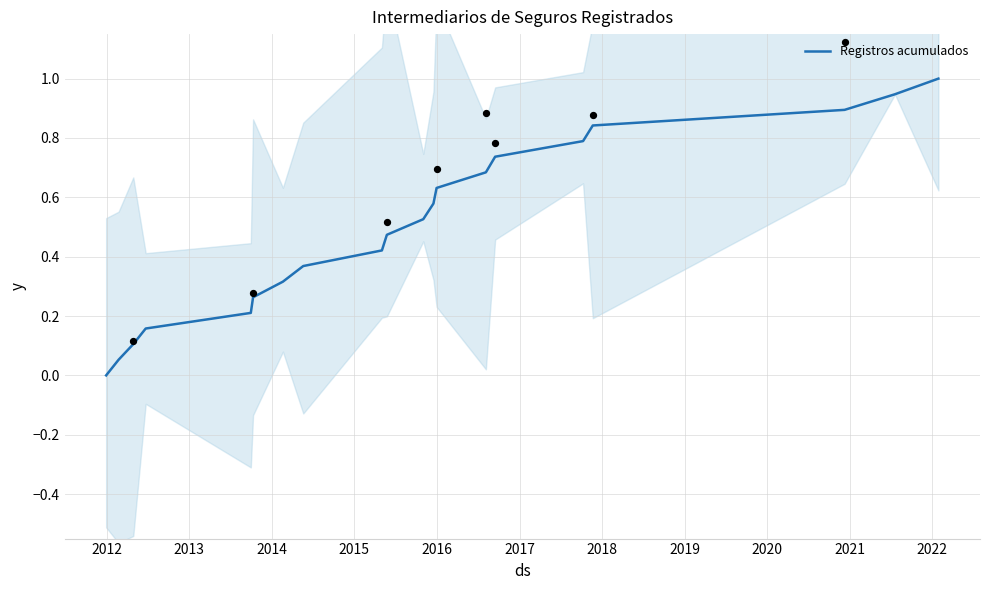

What is the highest value of the Registros acumulados series?

1.0